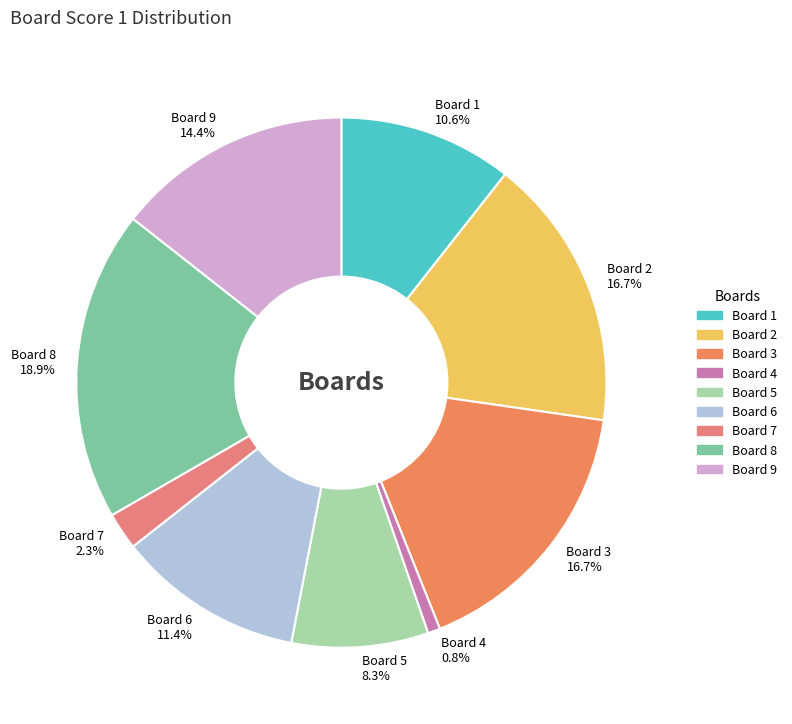

Does Board 6 account for over 50% of the chart?

No